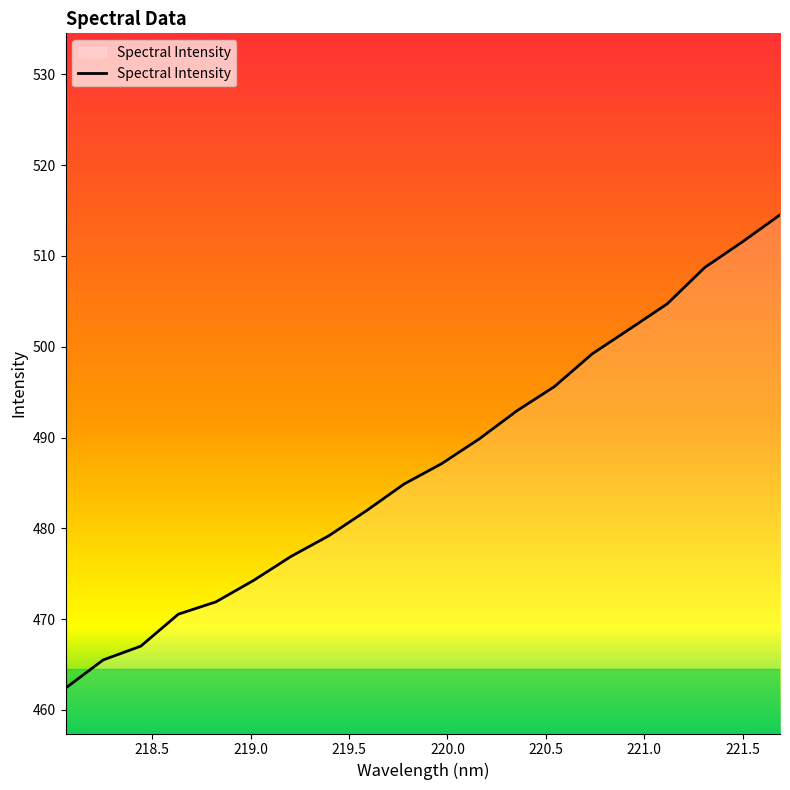

What is the difference between the maximum and minimum values?

52.1